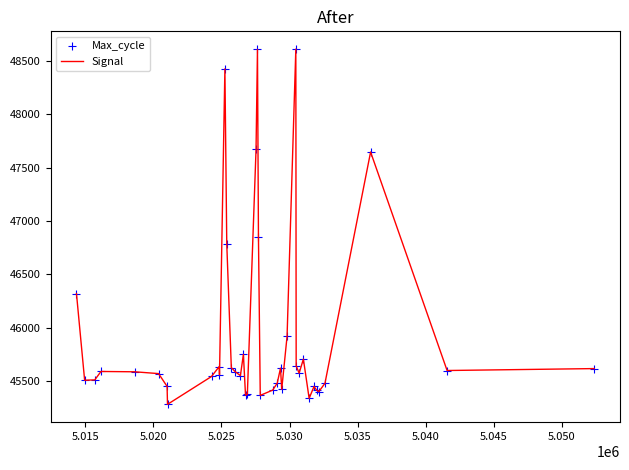

What is the minimum value shown in the chart?

45282